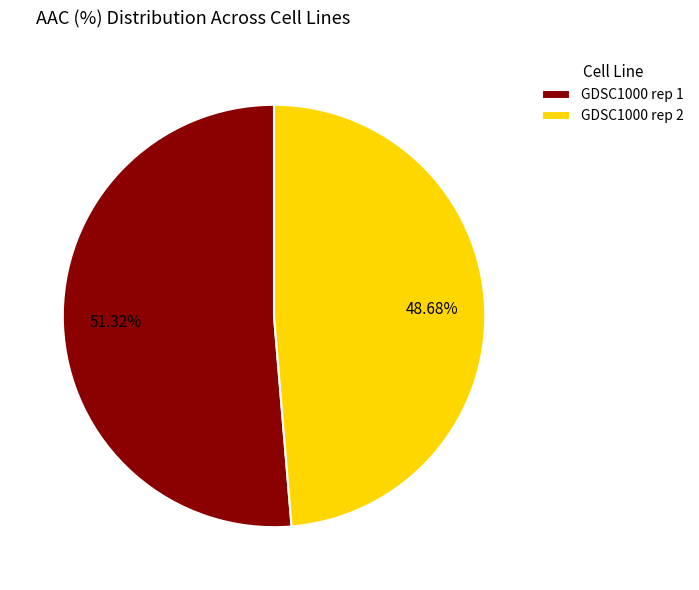

Rank the categories by value from lowest to highest.

GDSC1000 rep 2, GDSC1000 rep 1